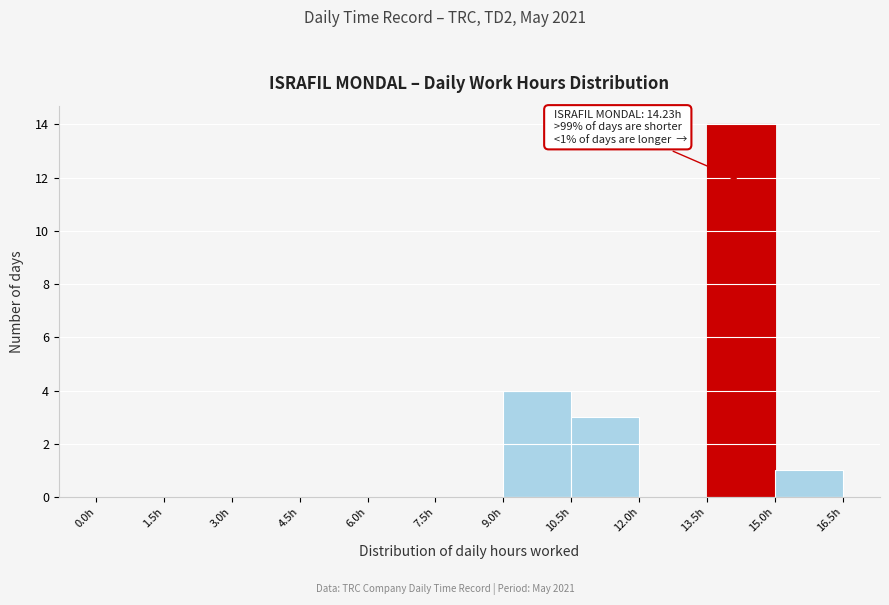

Over which range of the x-axis is the bar tallest?

13.5 to 15.0